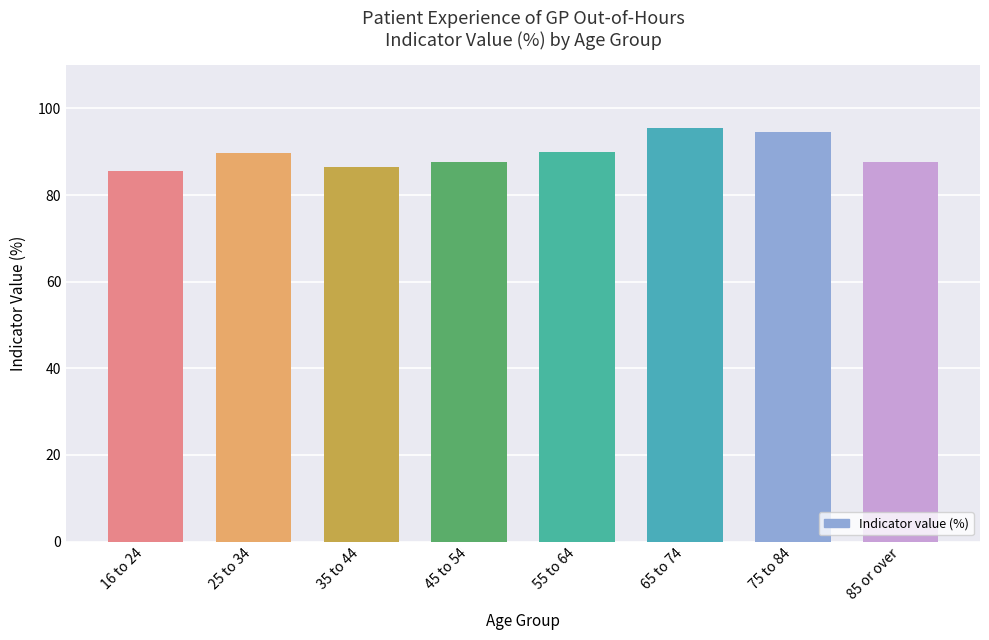

Is it true that the value at 45 to 54 is 87.6?

True